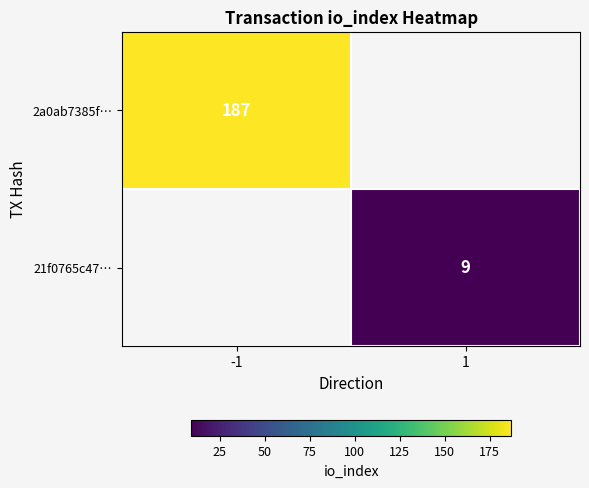

Is it true that 2a0ab7385f… equals 286 at -1?

False